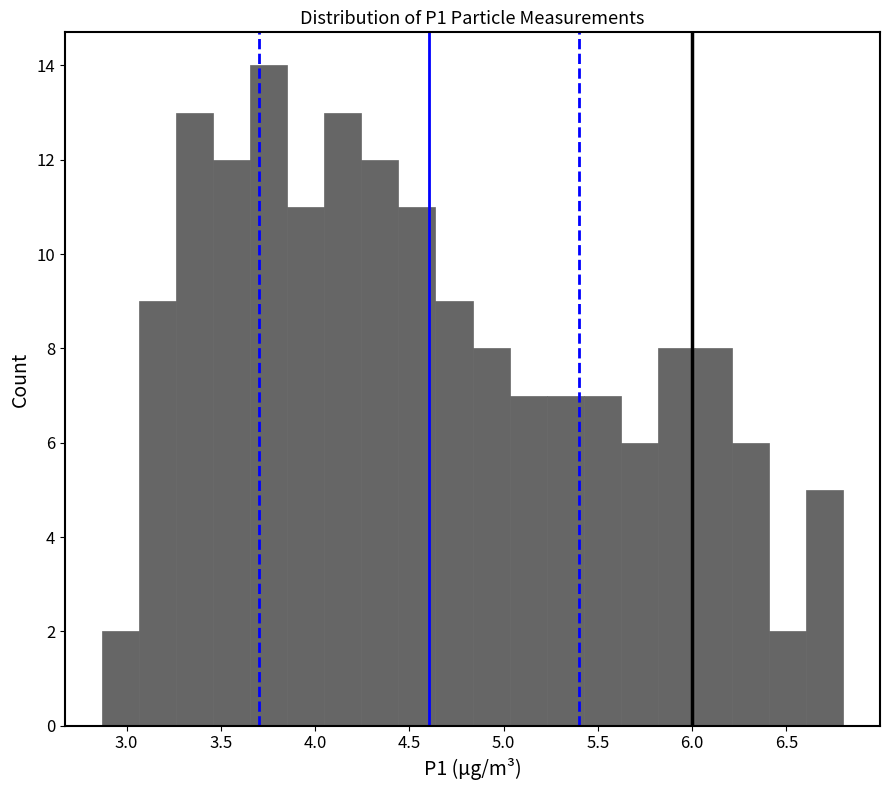

Around what value on the x-axis is the tallest bar? Give the approximate position of its centre, as read against the axis.

3.75